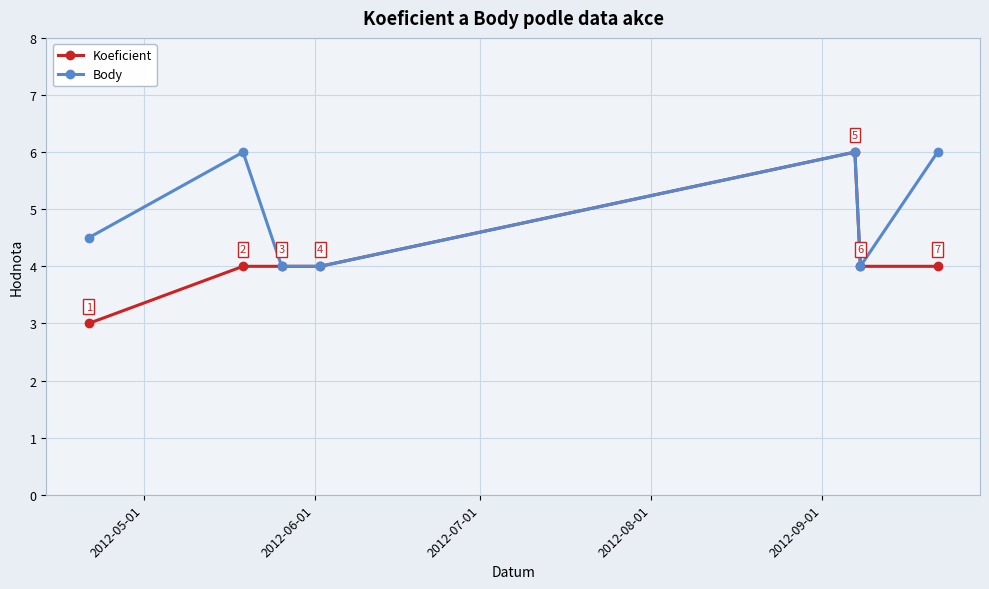

At how many categories does at least one series exceed 3?

7